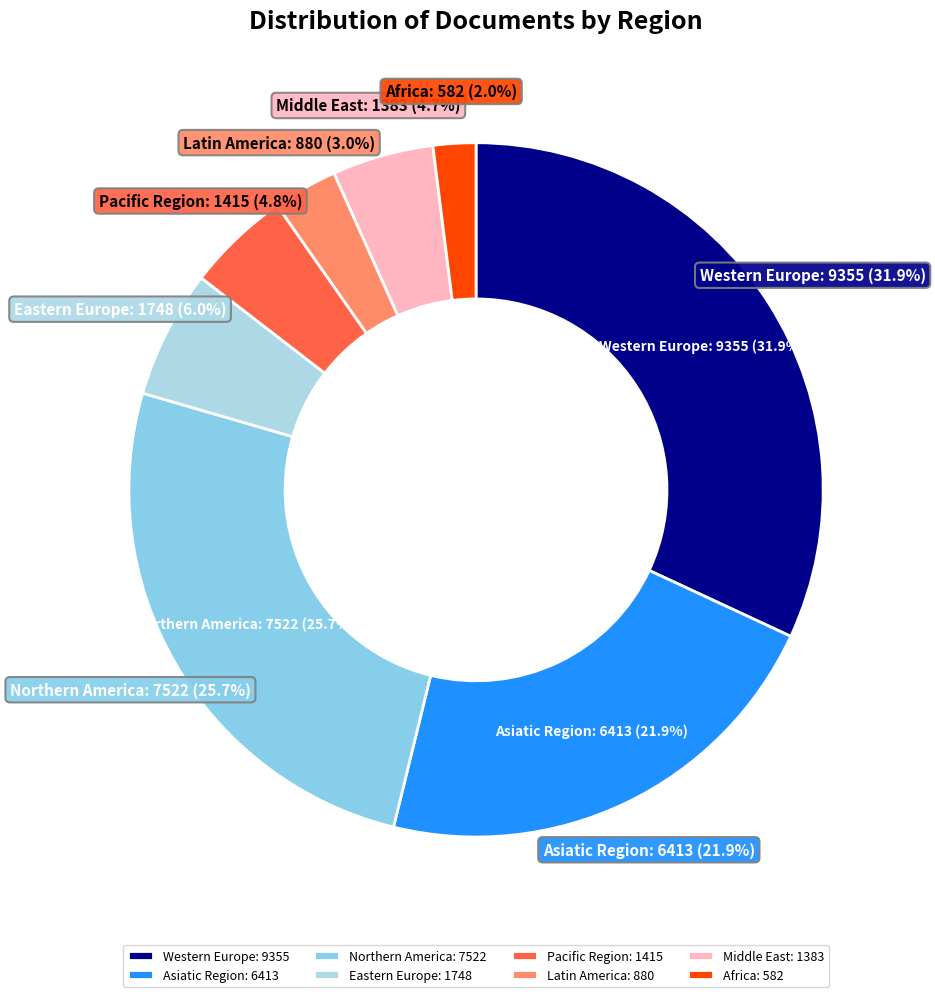

Is there a majority slice in this chart?

No